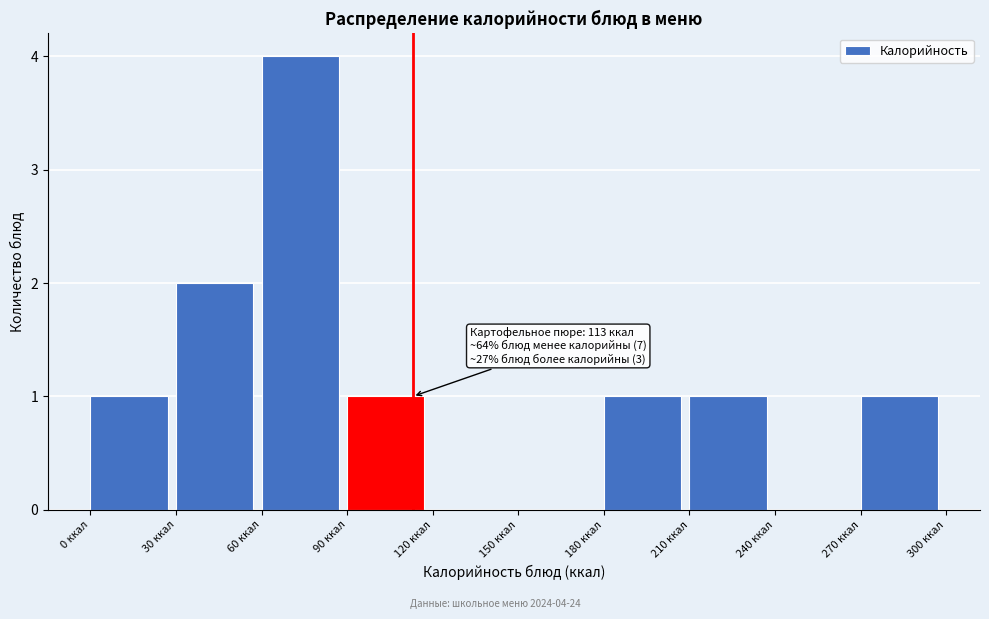

Over which range of the x-axis is the bar tallest?

60 to 90